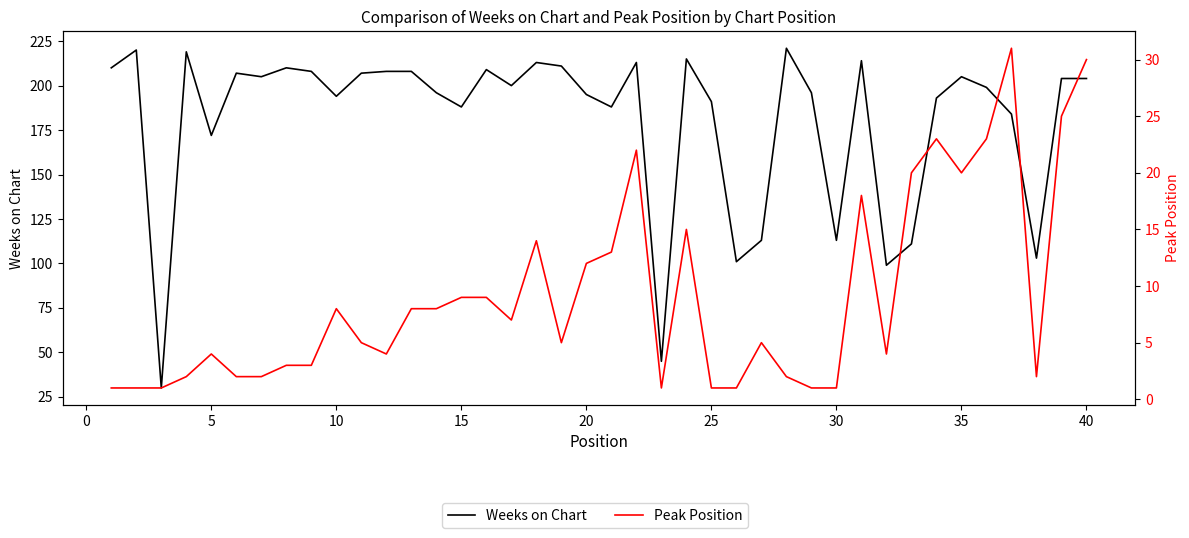

What is the sum of all Peak Position values?

366